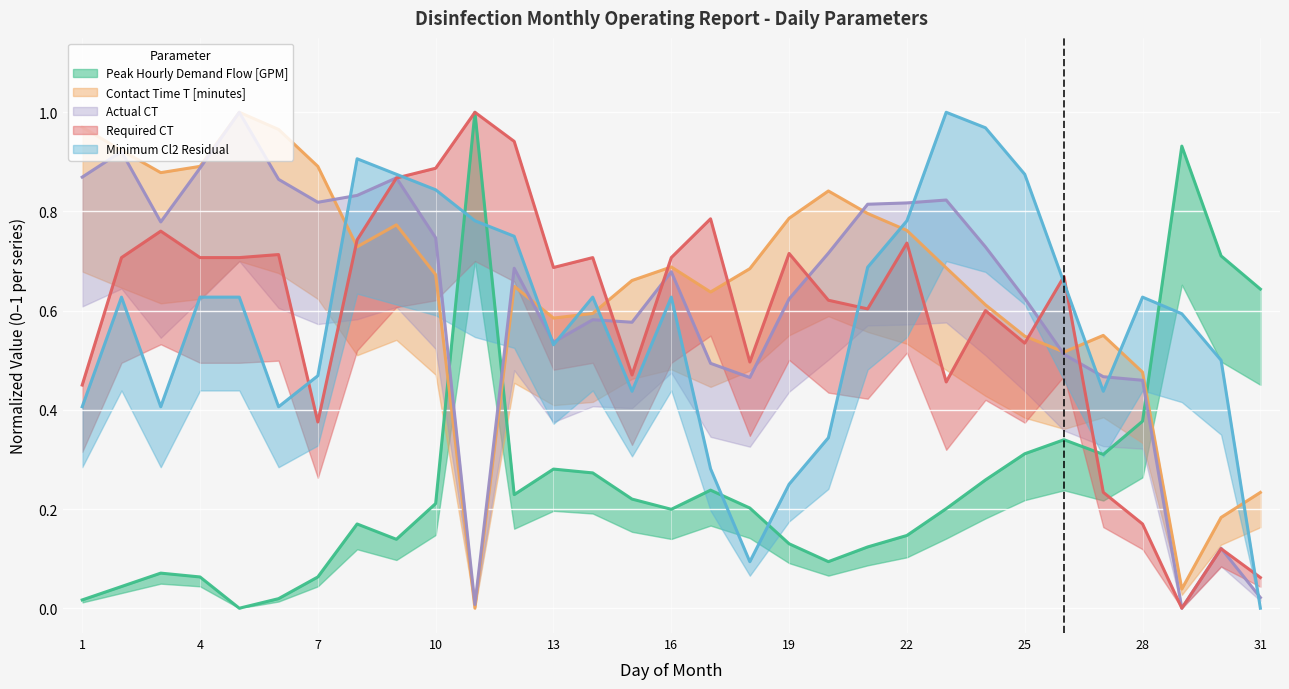

At which category is the sum across all series the highest?

9